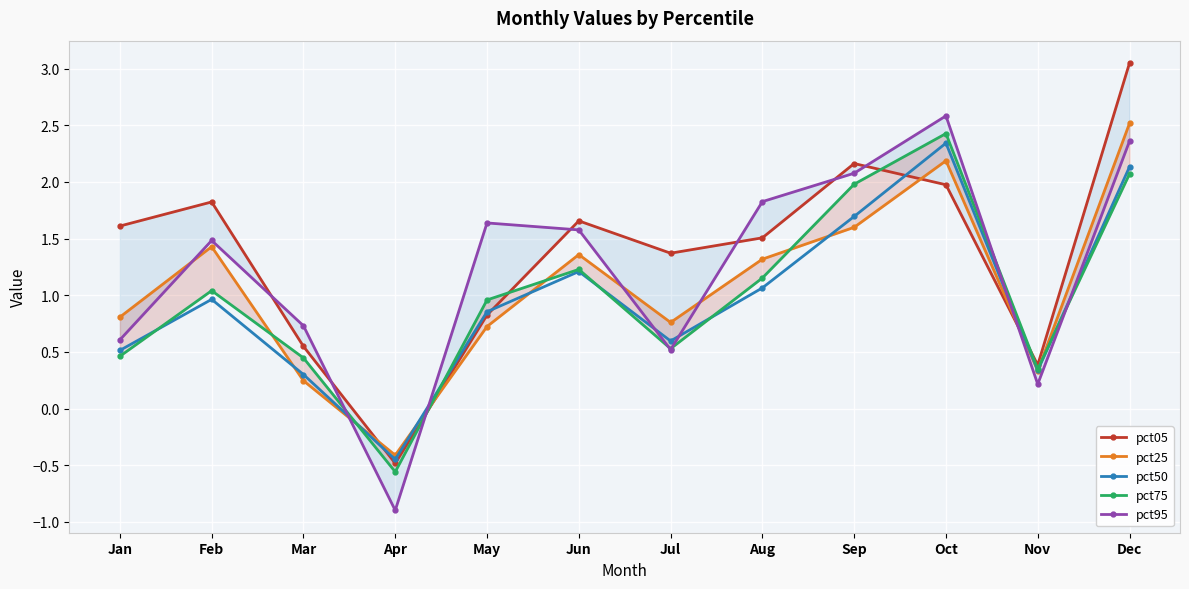

The value of pct95 at Nov is 0.2. True or false?

True